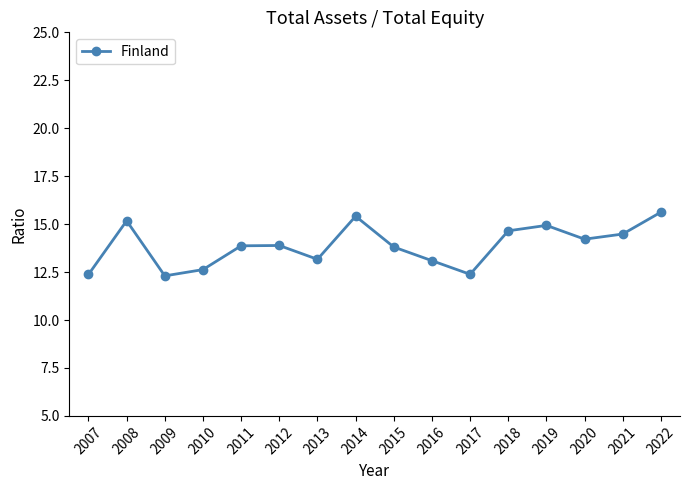

At which label does the data first exceed 13?

2008